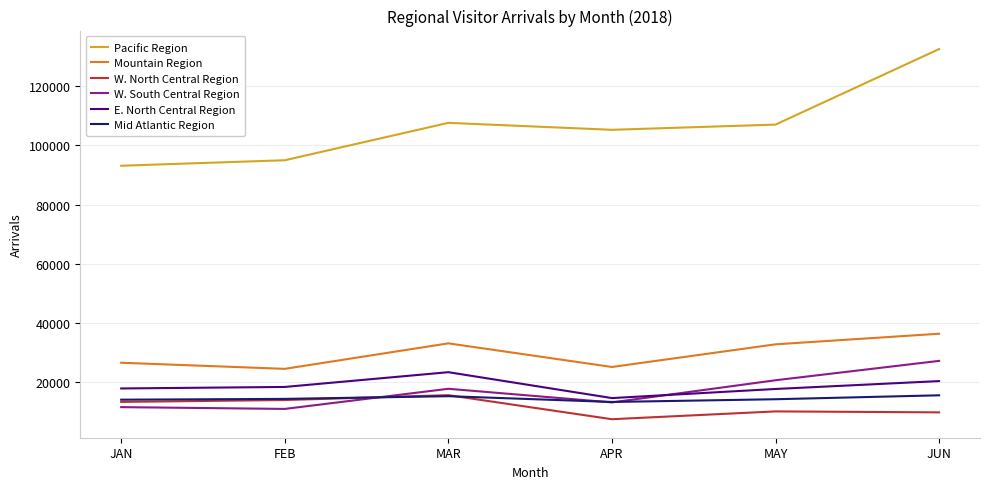

The Pacific Region series shows 93108.1 at JAN. True or false?

True